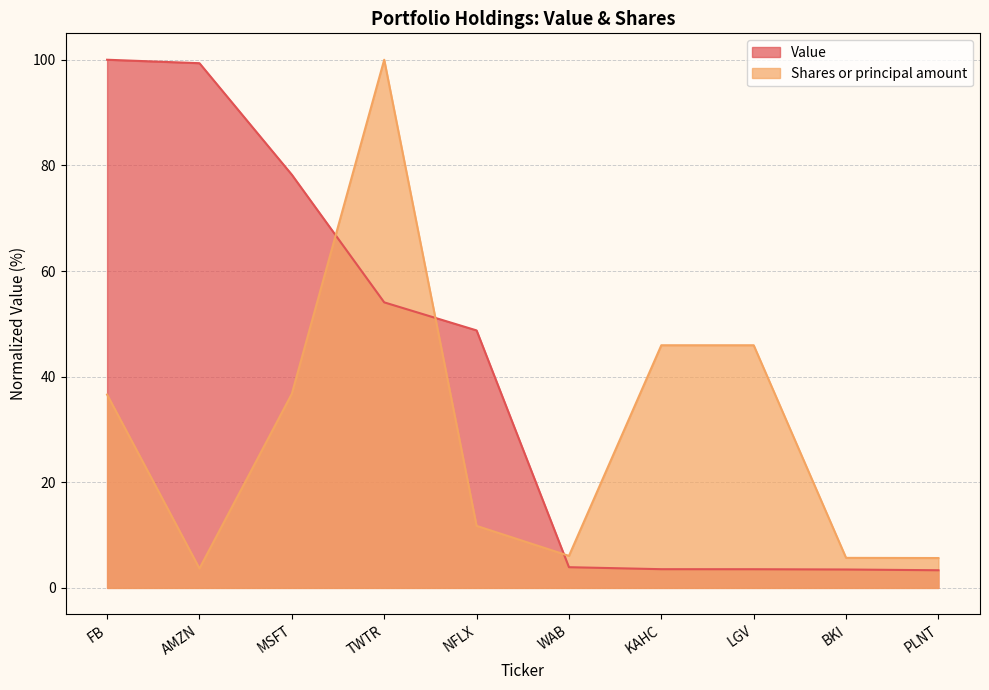

How many lines are shown in the chart?

2